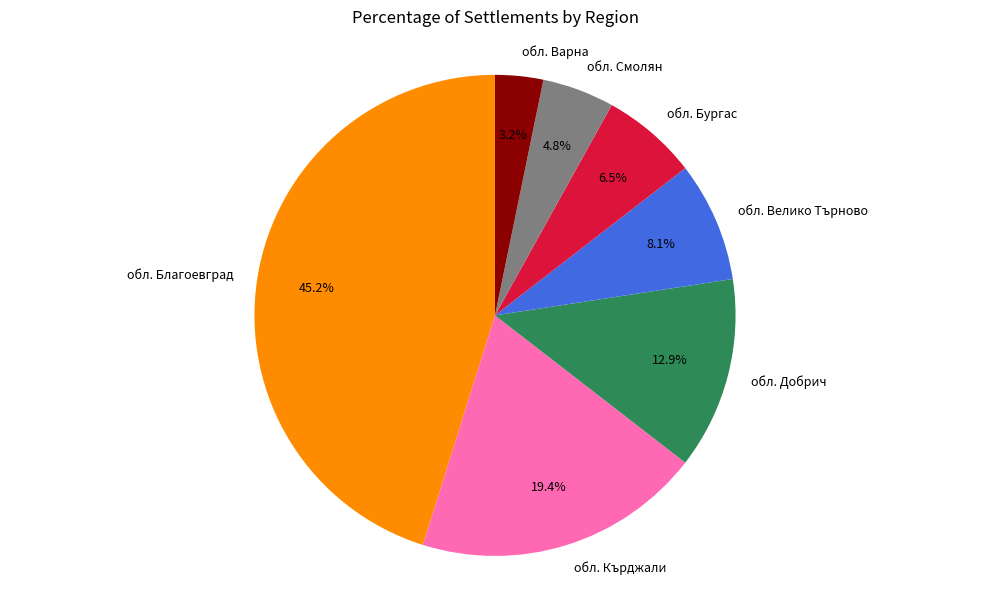

Count the number of slices in the pie.

7